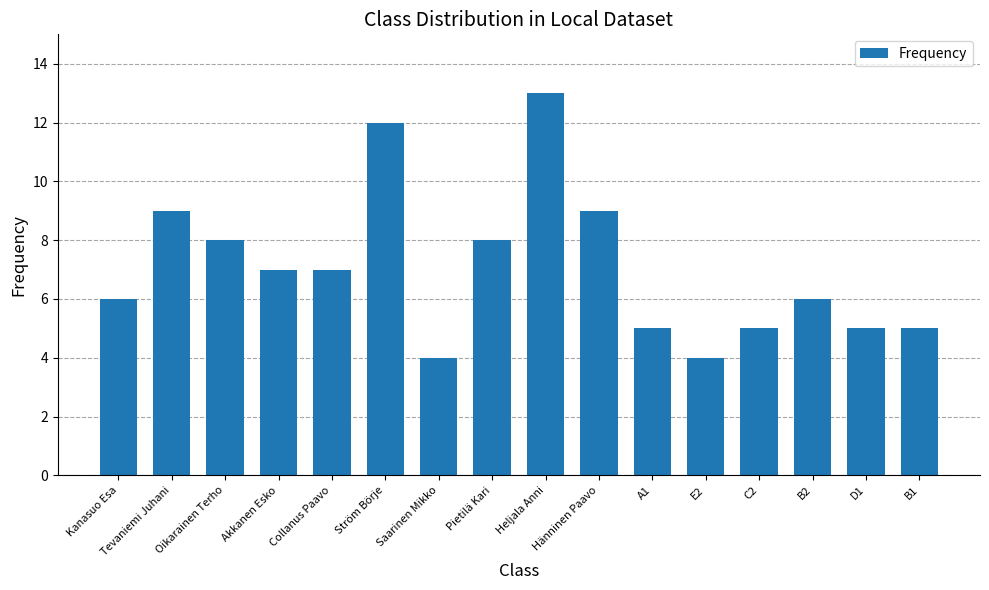

What is the approximate value at C2?

5